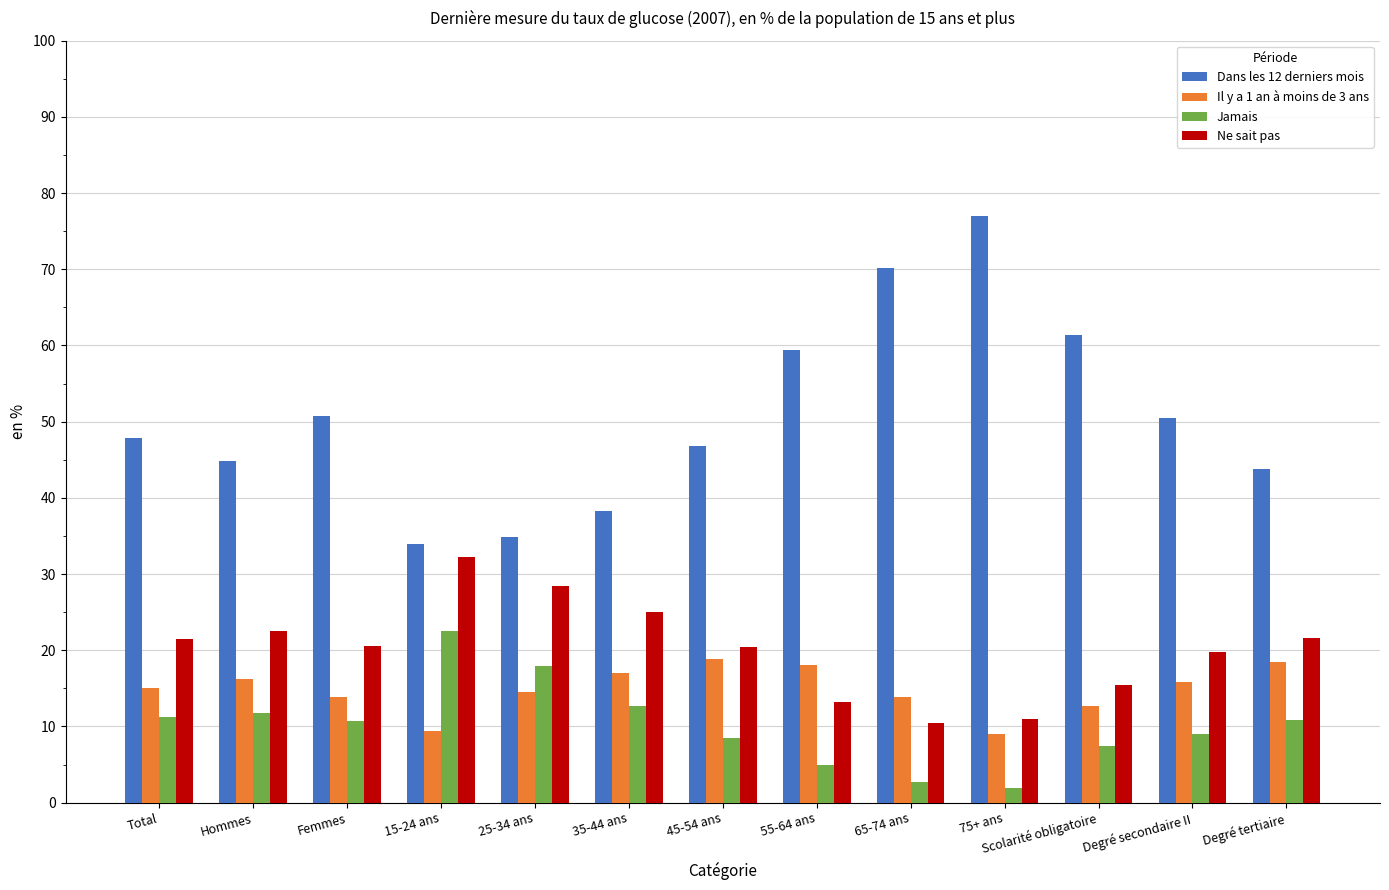

What is the approximate value of Jamais at Degré secondaire II?

9.0